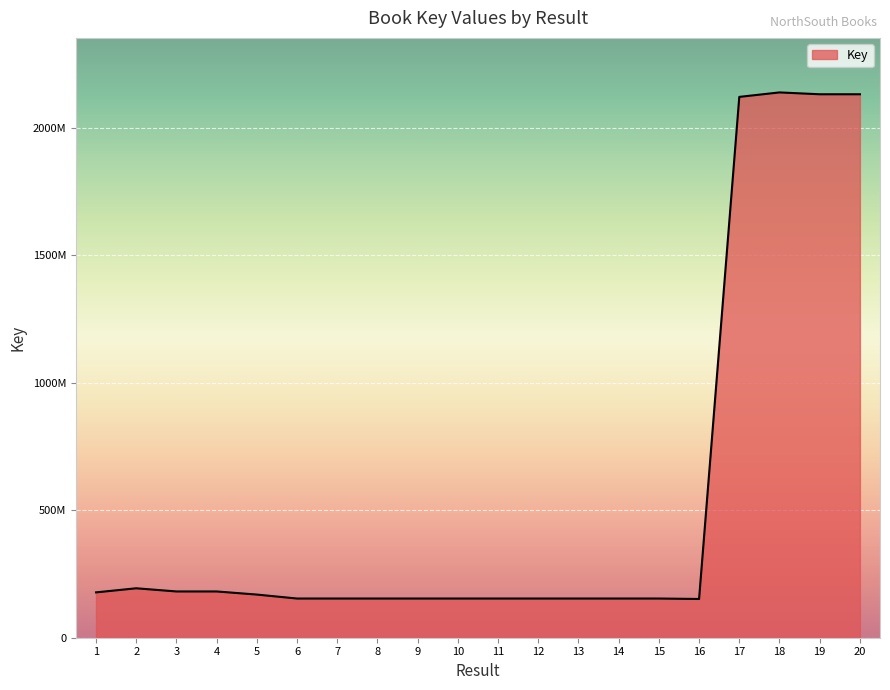

Reading right to left, what are all the values shown in this chart?

20=2130410960	19=2130393783	18=2137641560	17=2120133182	16=151880102	15=153628275	14=153630674	13=153630326	12=153630986	11=153631474	10=153630461	9=153630503	8=153630103	7=153631342	6=153629696	5=169155075	4=181368531	3=181366910	2=193804530	1=177747105